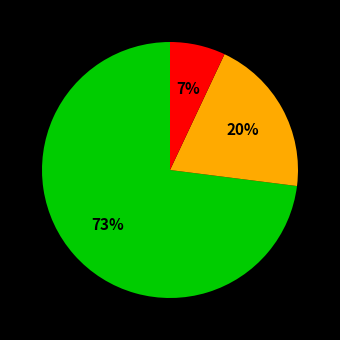

Is there a majority slice in this chart?

Yes